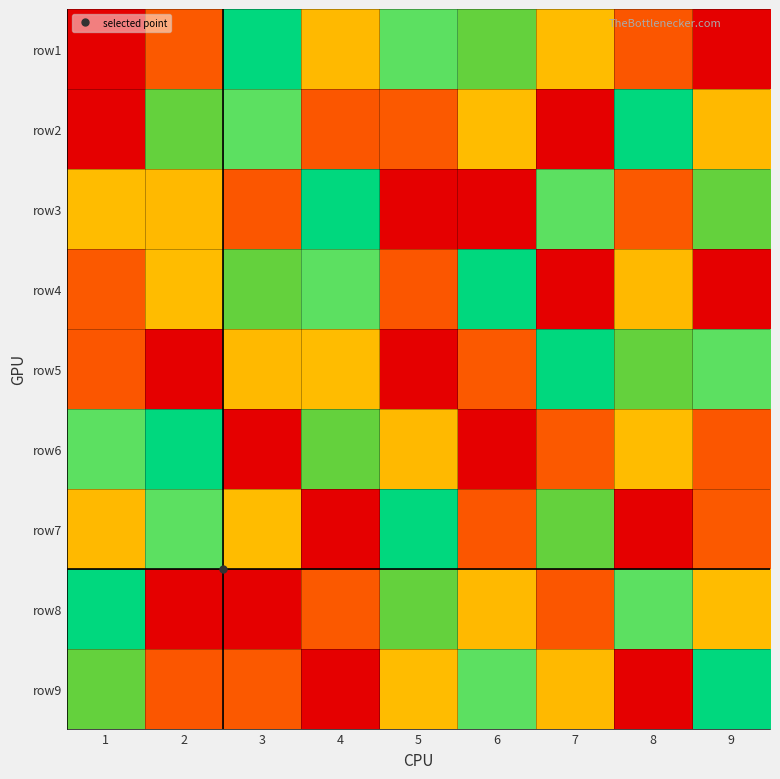

Reading right to left, extract all data points from this chart.

row1: 9=9	8=8	7=3	6=6	5=4	4=7	3=5	2=2	1=1
row2: 9=7	8=5	7=1	6=3	5=2	4=8	3=4	2=6	1=9
row3: 9=6	8=2	7=4	6=9	5=1	4=5	3=8	2=7	1=3
row4: 9=1	8=7	7=9	6=5	5=8	4=4	3=6	2=3	1=2
row5: 9=4	8=6	7=5	6=2	5=9	4=3	3=7	2=1	1=8
row6: 9=8	8=3	7=2	6=1	5=7	4=6	3=9	2=5	1=4
row7: 9=2	8=1	7=6	6=8	5=5	4=9	3=3	2=4	1=7
row8: 9=3	8=4	7=8	6=7	5=6	4=2	3=1	2=9	1=5
row9: 9=5	8=9	7=7	6=4	5=3	4=1	3=2	2=8	1=6